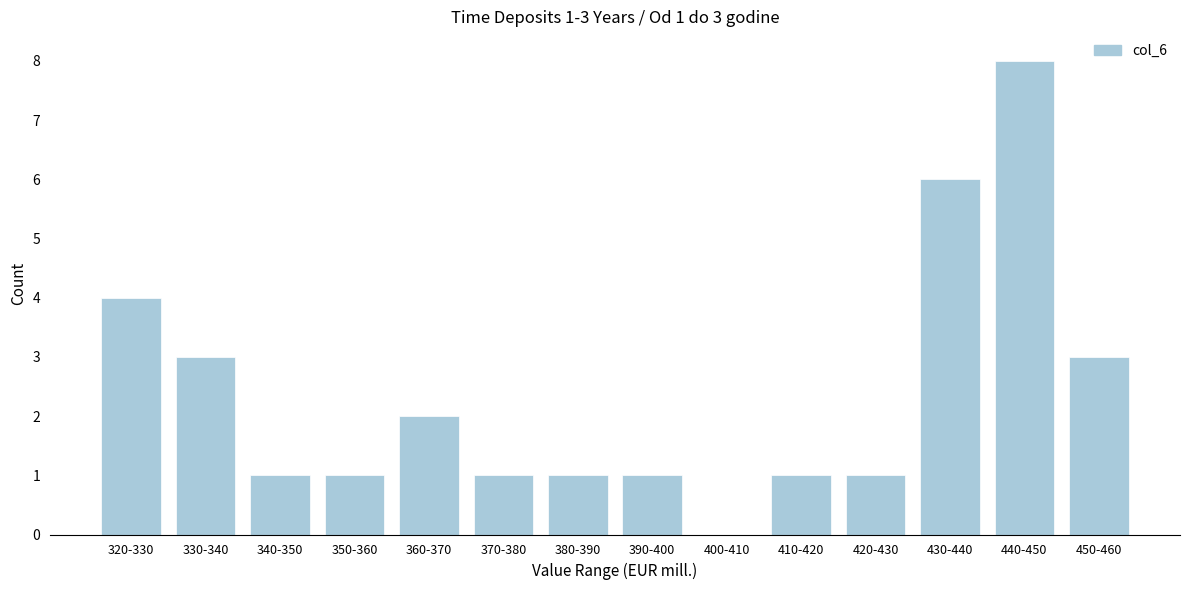

Reading left to right, what are all the values shown in this chart?

320-330=4	330-340=3	340-350=1	350-360=1	360-370=2	370-380=1	380-390=1	390-400=1	400-410=0	410-420=1	420-430=1	430-440=6	440-450=8	450-460=3